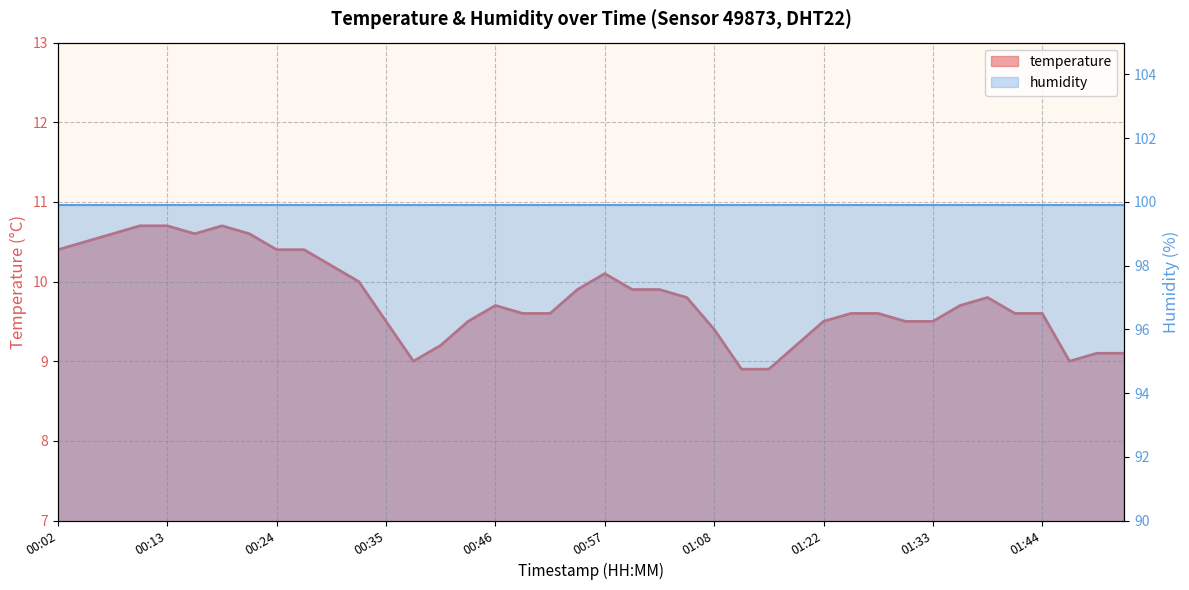

Which category has the highest value across all series?

00:10